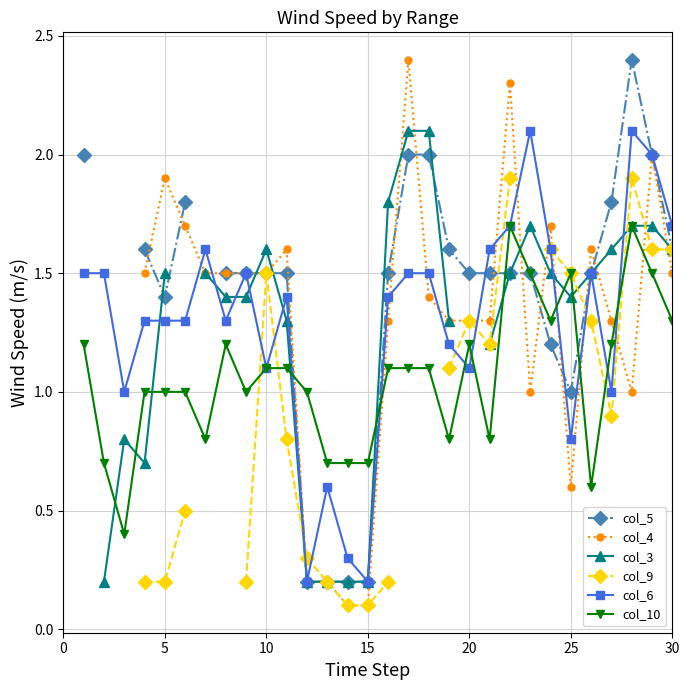

What is the maximum value for col_6?

2.1